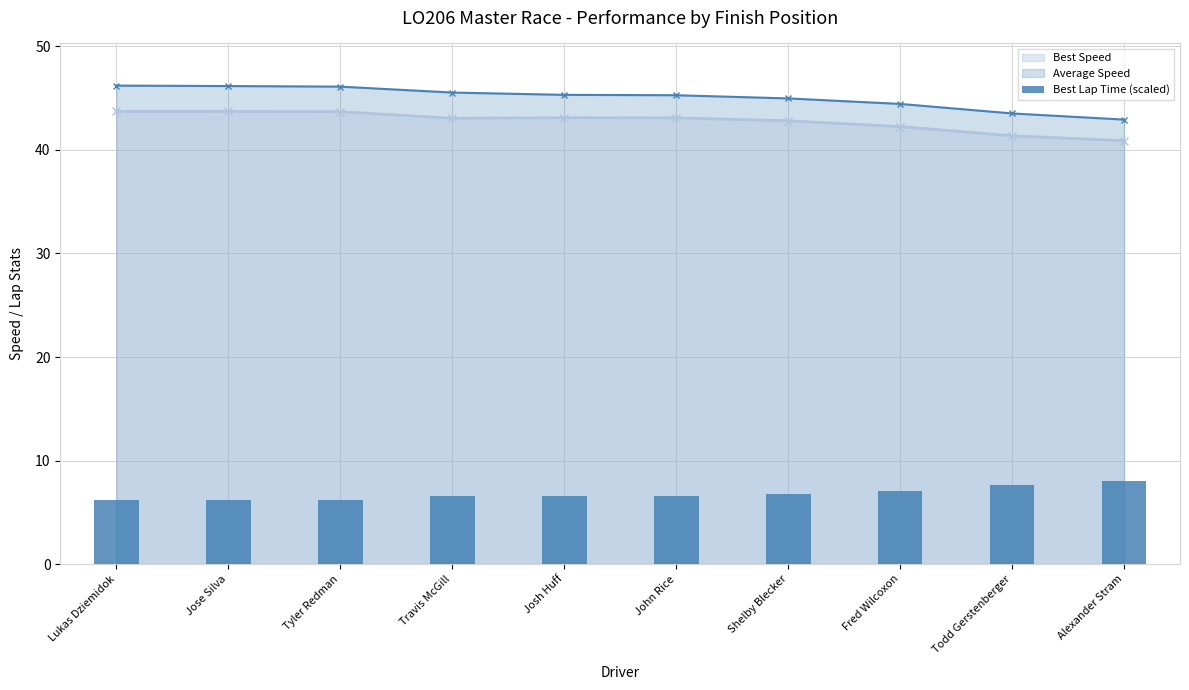

What position from the right is Todd Gerstenberger?

2